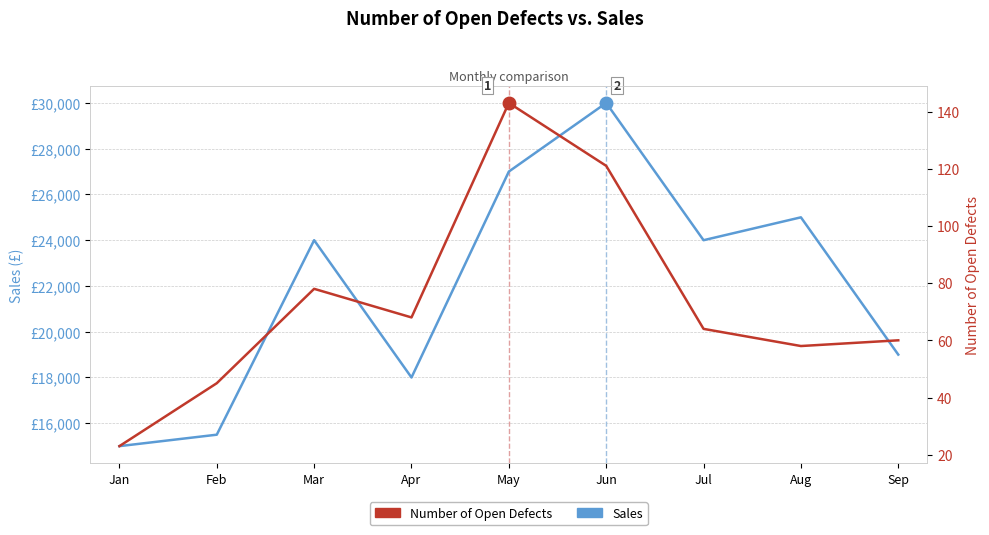

Reading left to right, list all the values displayed in this chart.

Sales: Jan=15000	Feb=15500	Mar=24000	Apr=18000	May=27000	Jun=30000	Jul=24000	Aug=25000	Sep=19000
Number of Open Defects: Jan=23	Feb=45	Mar=78	Apr=68	May=143	Jun=121	Jul=64	Aug=58	Sep=60